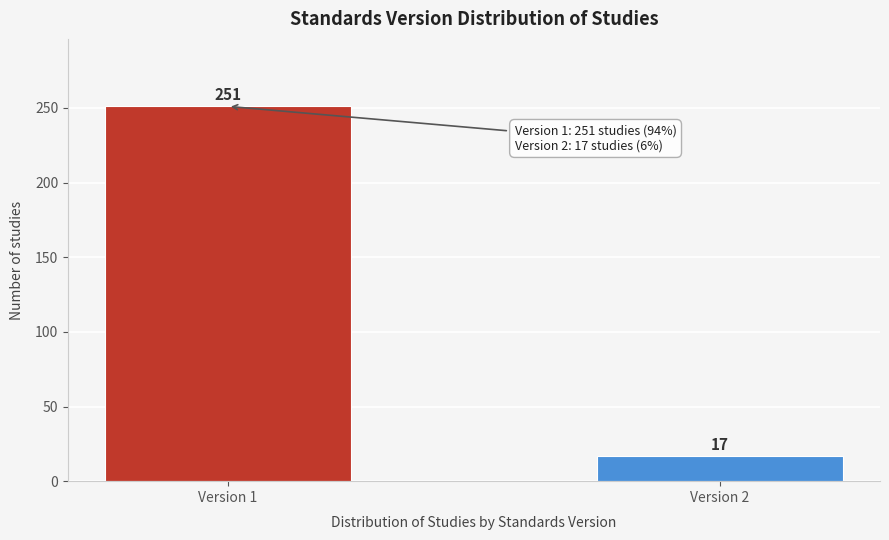

Reading left to right, what are all the values shown in this chart?

Version 1=251	Version 2=17